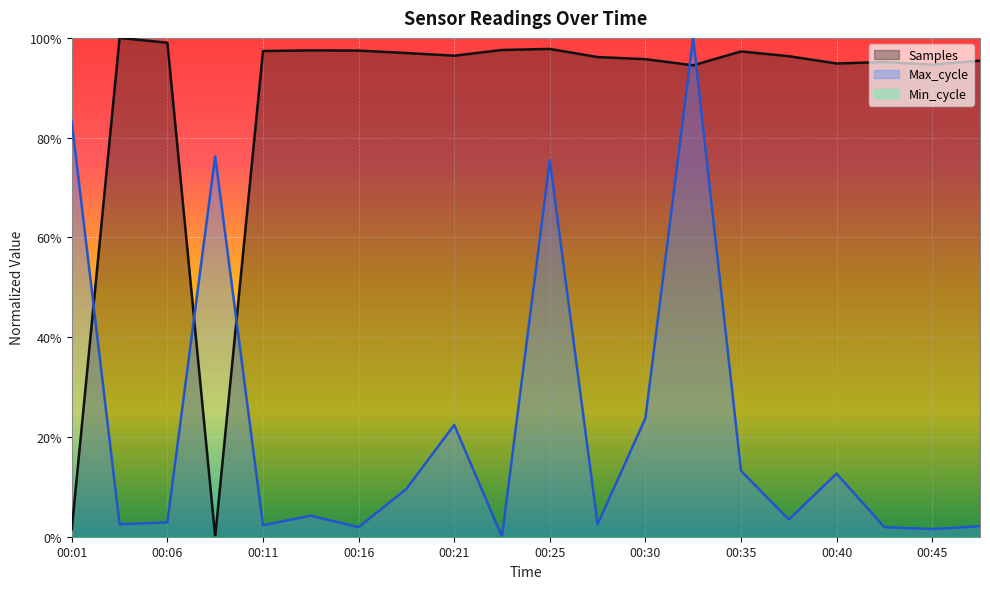

True or false: Max_cycle has more than 0 interior local peaks.

True